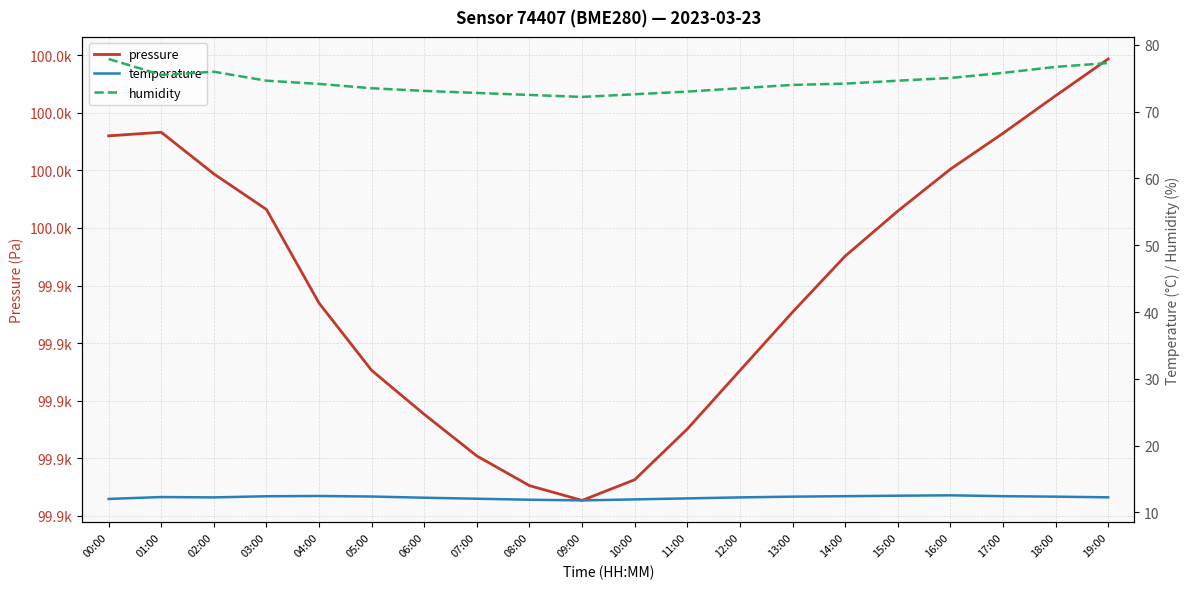

Reading right to left, transcribe all the data shown in this chart.

pressure: 100018.8	100006.0	99992.9	99980.4	99965.9	99950.2	99930.8	99910.4	99890.1	99872.5	99865.3	99870.4	99880.8	99895.2	99910.5	99933.9	99966.4	99978.8	99993.3	99992.0
temperature: 12.3	12.4	12.4	12.6	12.5	12.4	12.4	12.2	12.1	11.9	11.8	11.9	12.1	12.2	12.4	12.5	12.4	12.2	12.3	12.0
humidity: 77.3	76.7	75.8	75.0	74.6	74.2	74.0	73.5	73.0	72.6	72.2	72.5	72.8	73.1	73.5	74.2	74.6	76.0	75.5	77.9